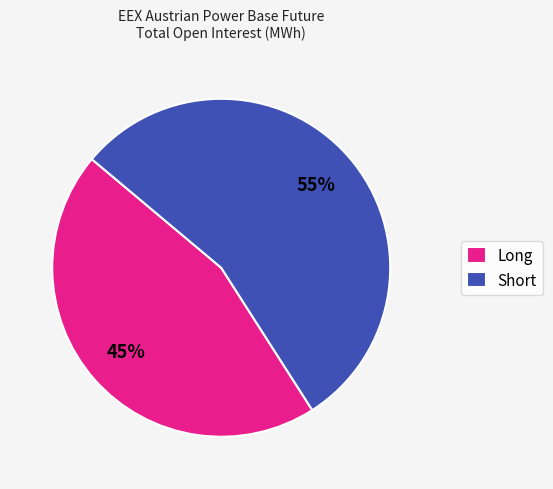

Which slice is the largest?

Short